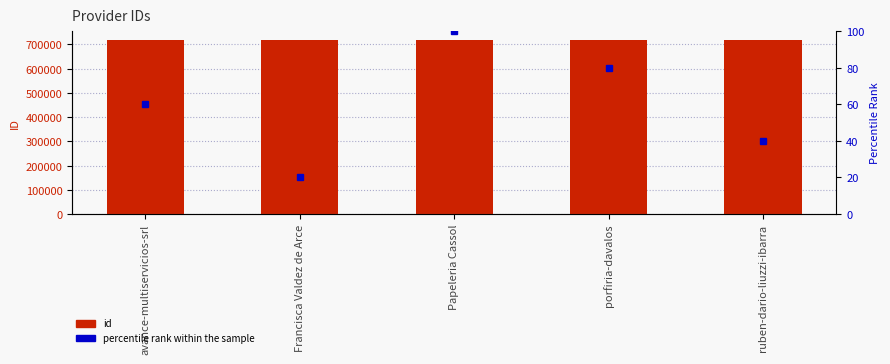

What is the label of the 5th bar from the right?

avance-multiservicios-srl